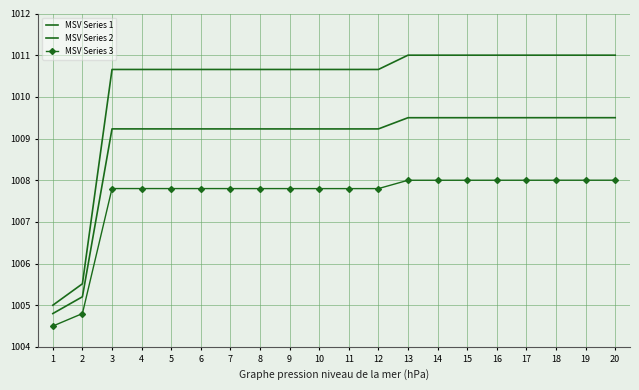

Rank the categories by MSV Series 2 value from lowest to highest.

1, 2, 10, 11, 9, 12, 8, 7, 6, 5, 4, 3, 13, 14, 15, 16, 17, 18, 19, 20